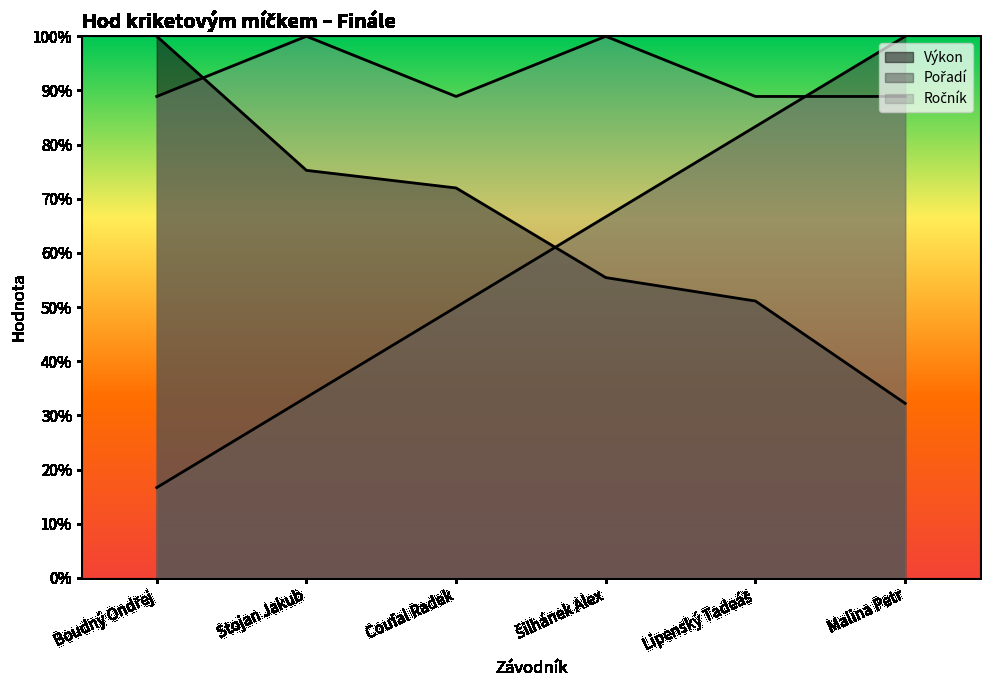

At Malina Petr, list the series in order from largest to smallest.

Pořadí, Ročník, Výkon